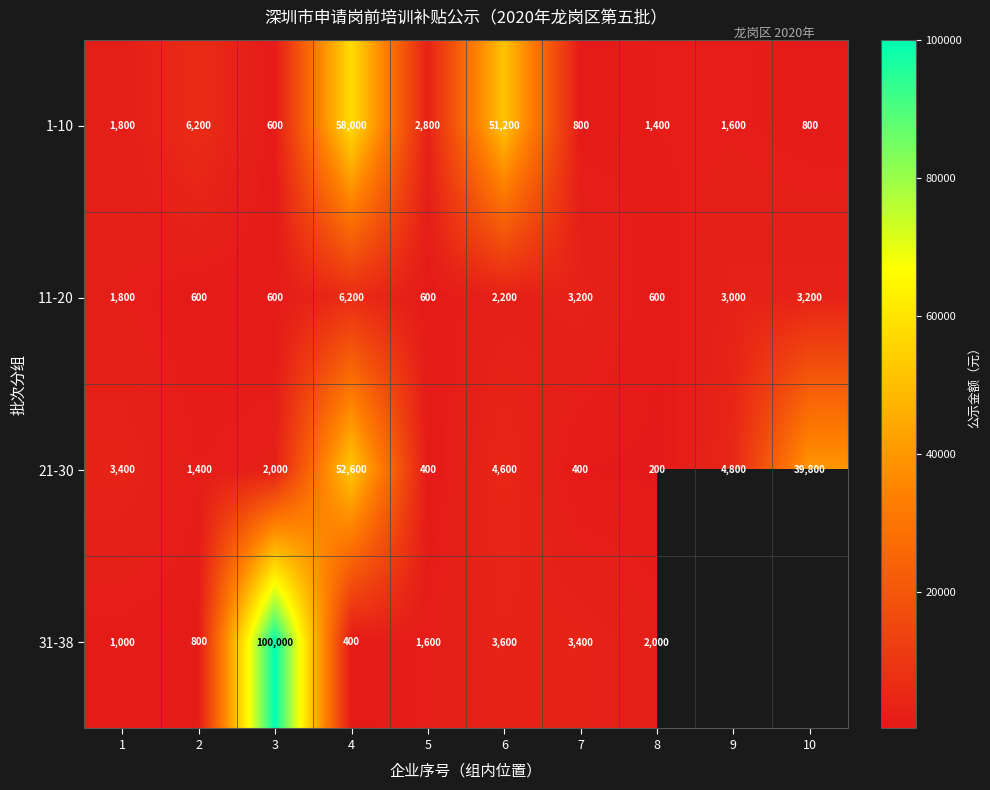

How many values in the 21-30 series are below 3400?

5